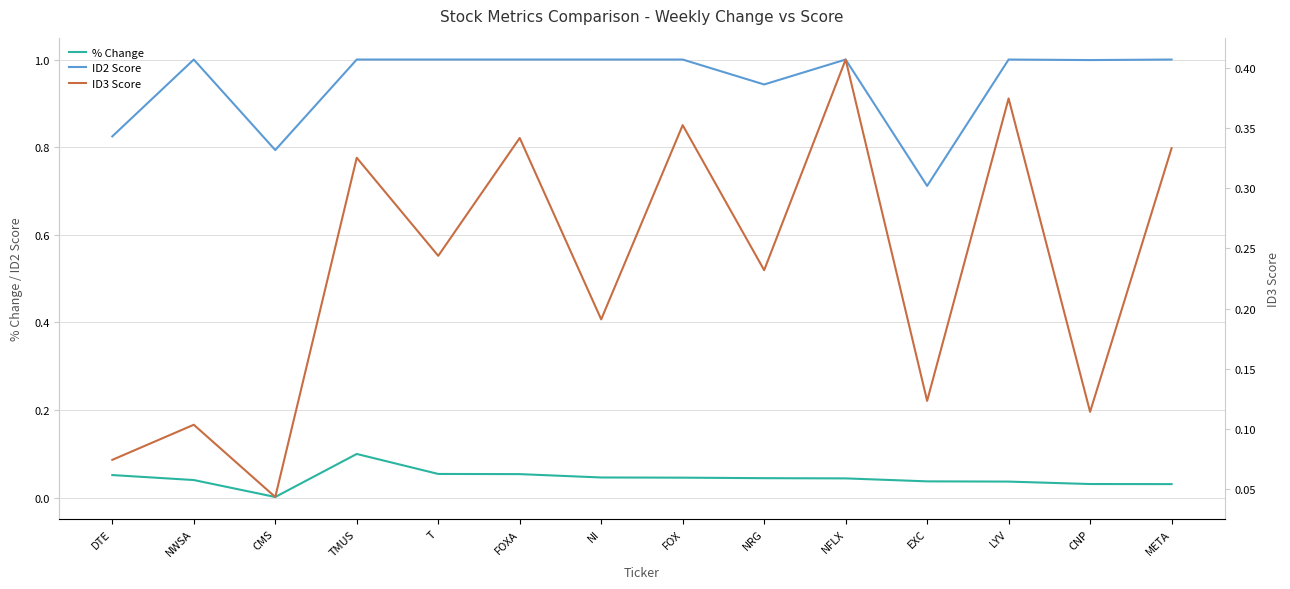

What is the difference between the highest and lowest values at CMS?

0.8